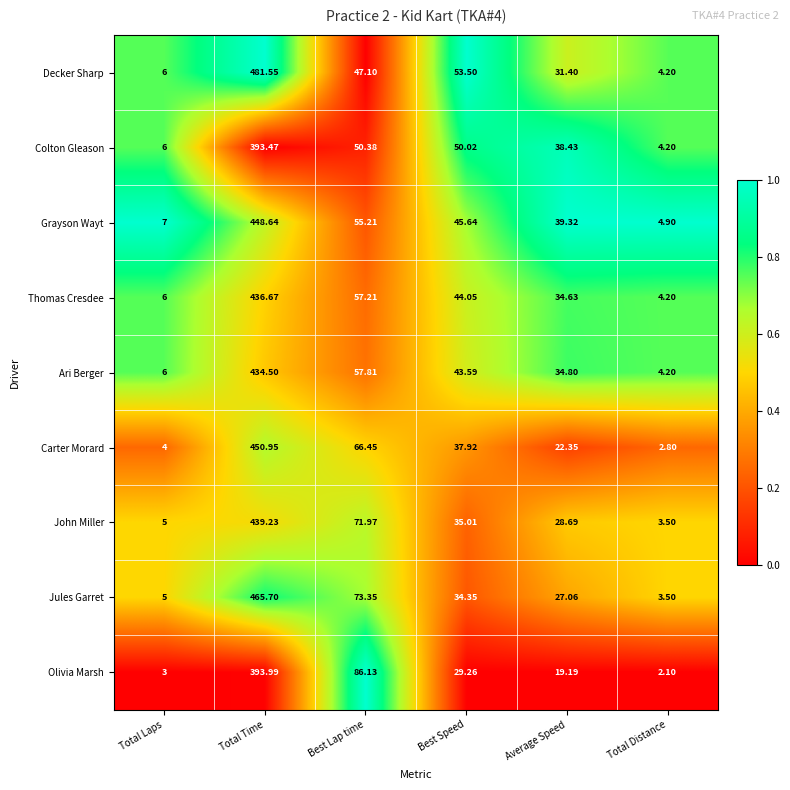

Which category has the highest value in the Jules Garret series?

Total Time